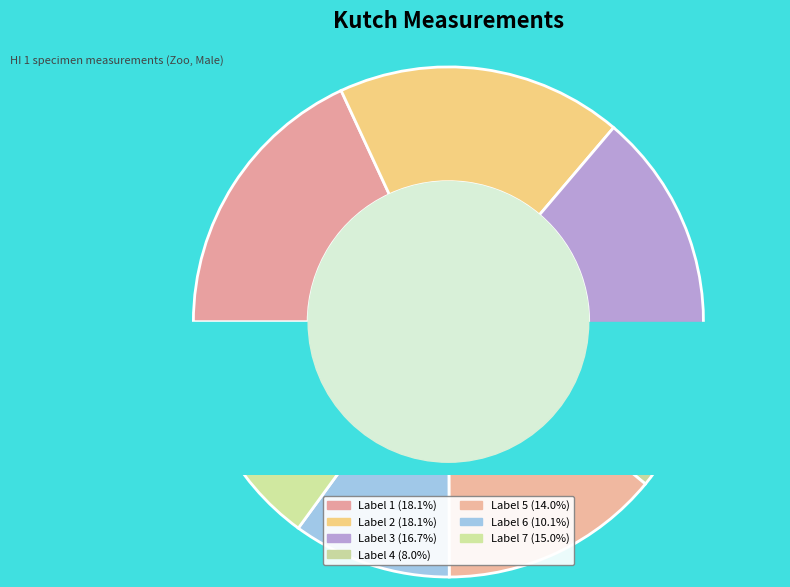

Is it true that 2 is 18% of the pie?

True